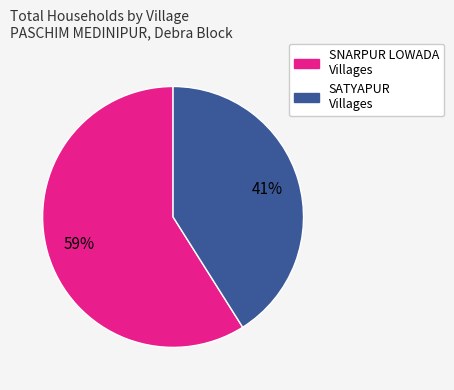

Is there a majority slice in this chart?

Yes